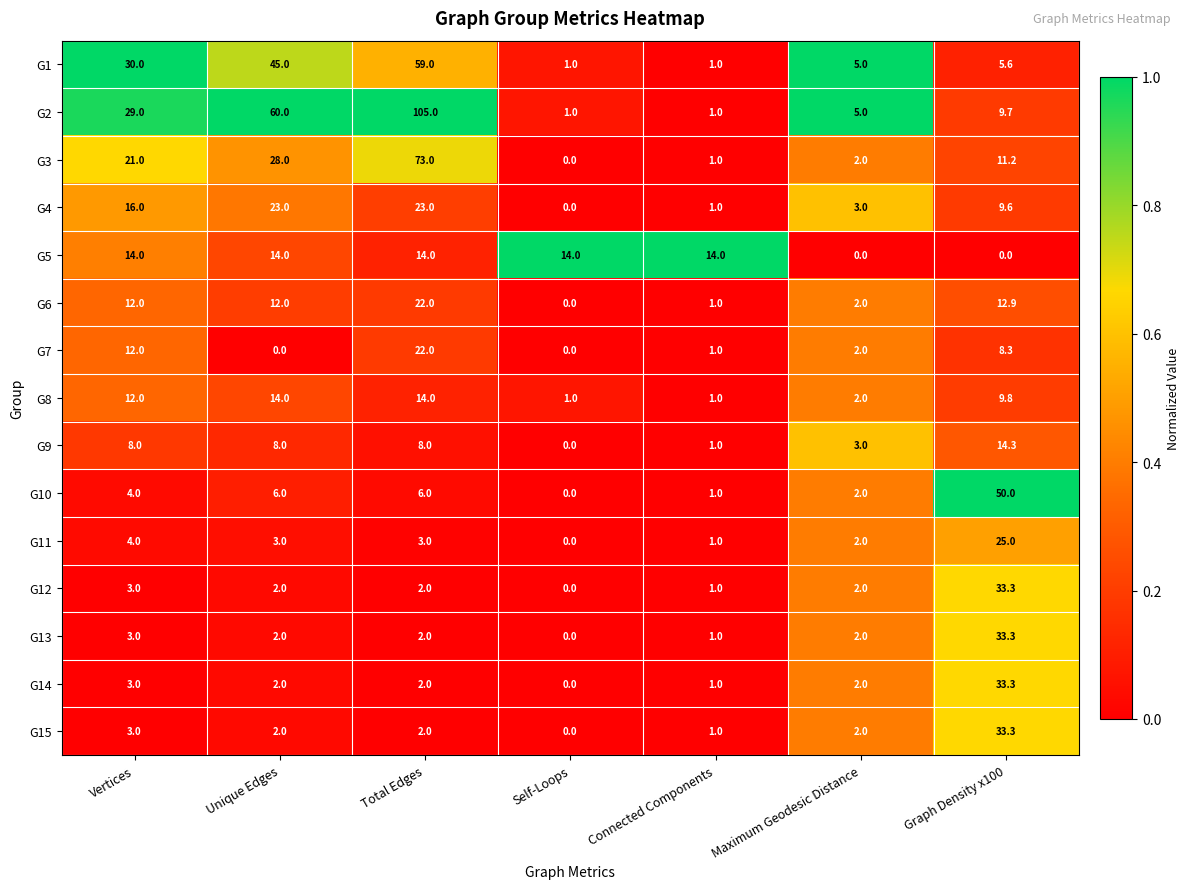

How many data points does each series have?

7